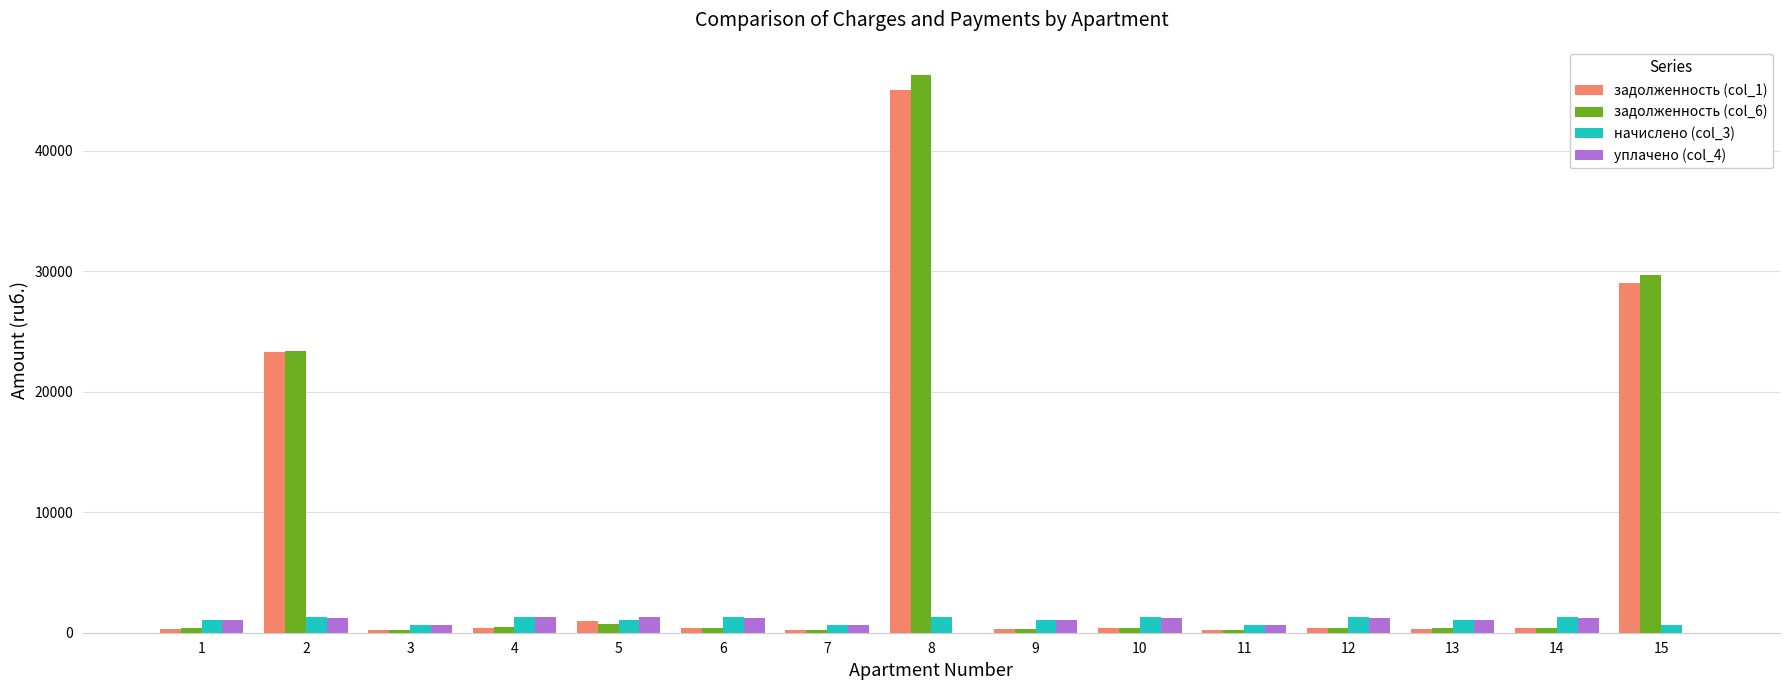

What is the greatest value displayed?

46290.8